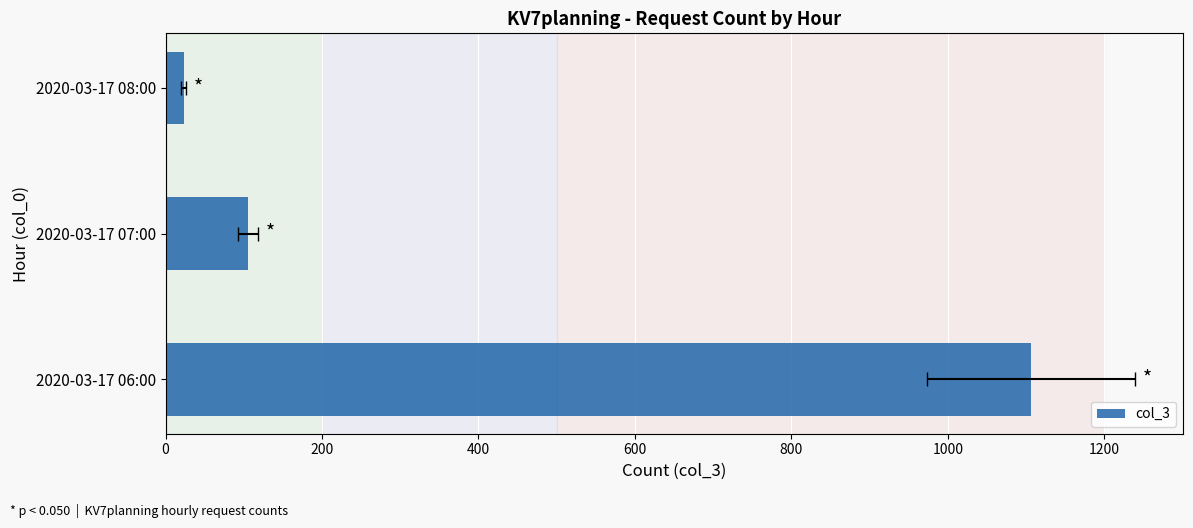

Count the number of categories in the chart.

3